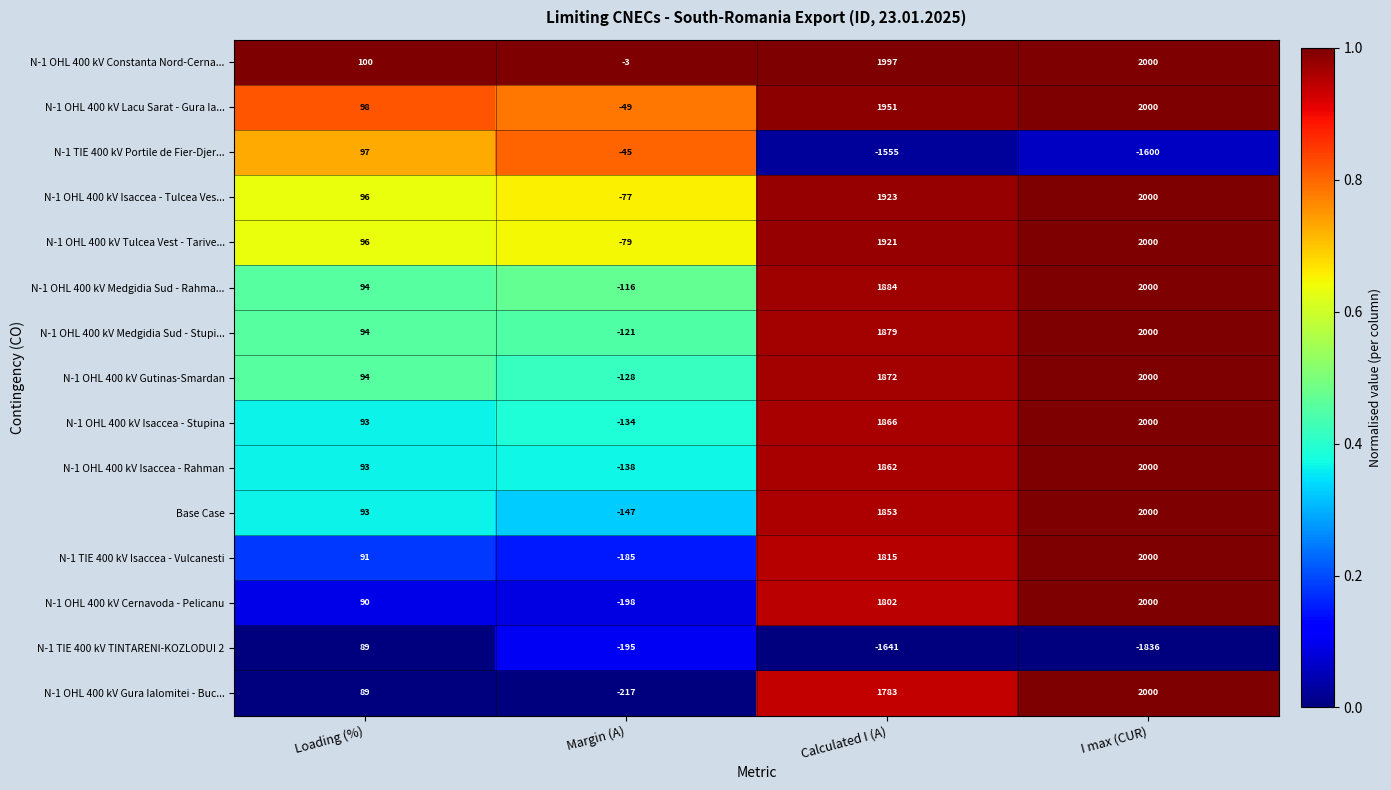

What is the sum of all N-1 OHL 400 kV Constanta Nord-Cerna... values?

4094